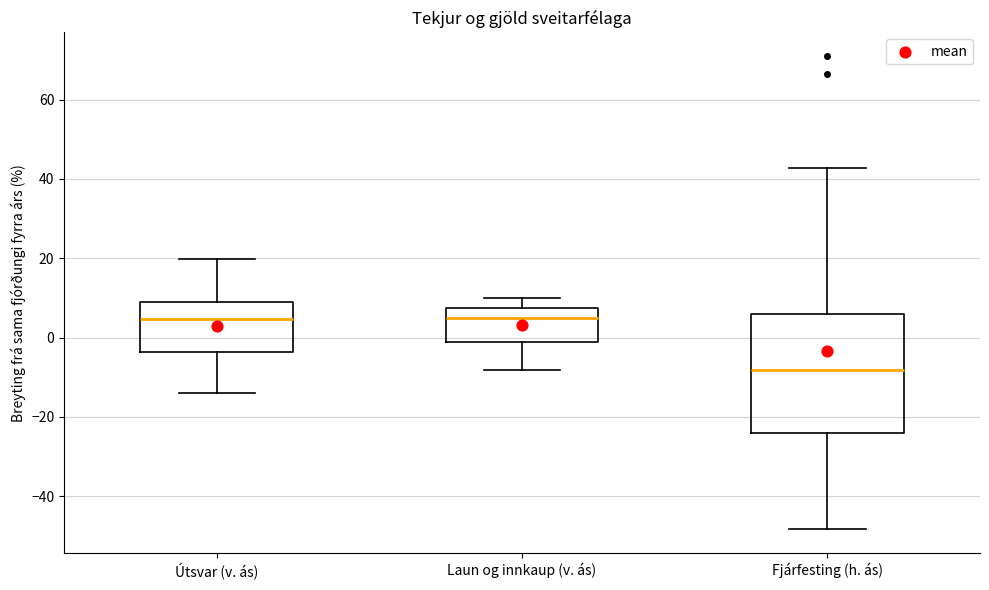

Reading left to right, read every box against the y-axis: the position of its median line, the range the box covers, and the ends of its whiskers. The values are not printed on the chart, so give them approximately, as read against the axis.

Útsvar (v. ás): median 4, box -4 to 8, whiskers -14 to 20
Laun og innkaup (v. ás): median 6, box -2 to 8, whiskers -8 to 10
Fjárfesting (h. ás): median -8, box -24 to 6, whiskers -48 to 42